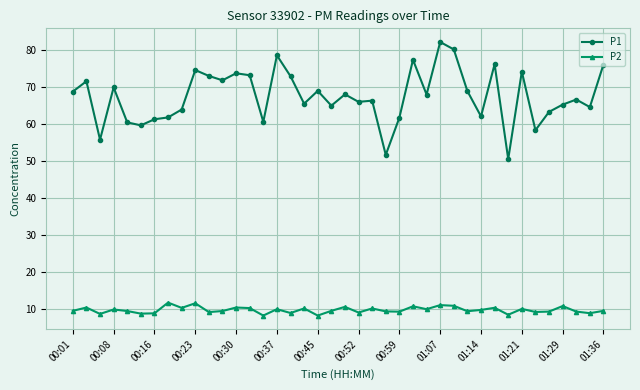

True or false: P1 has more than 2 points higher than both neighbors.

True